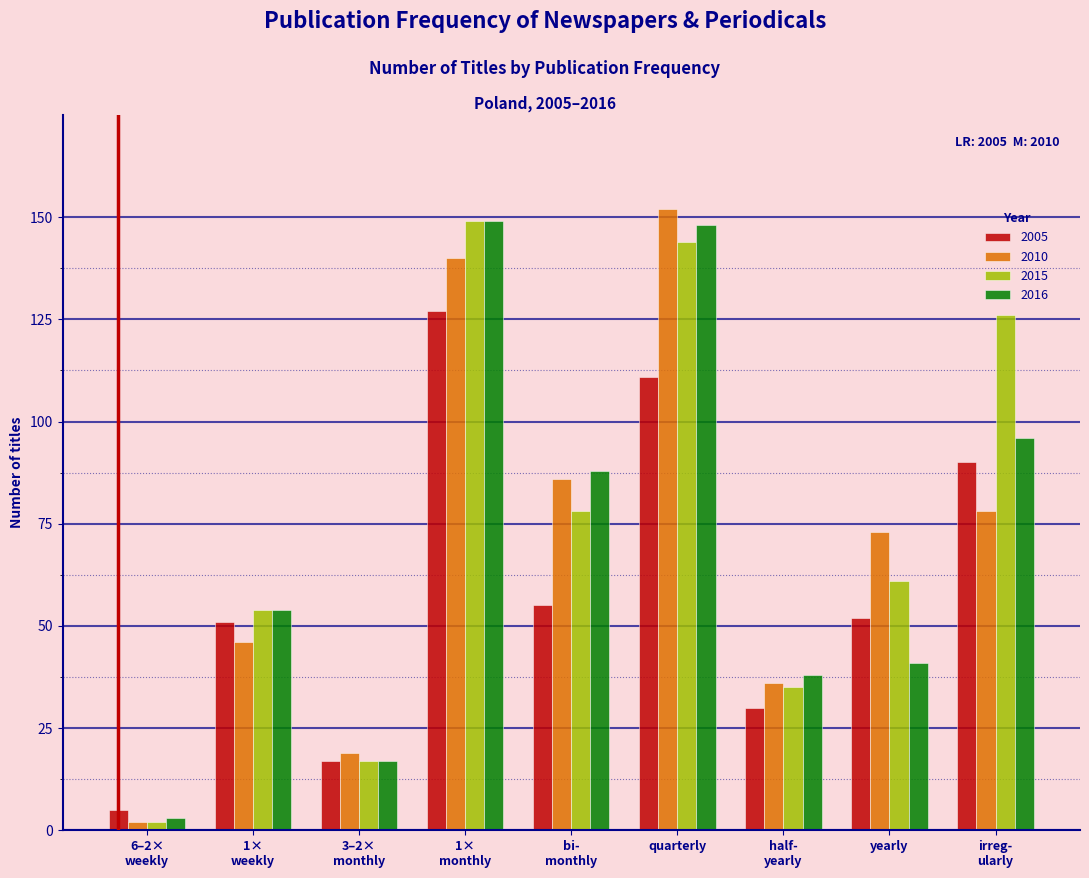

What is the maximum value for 2015?

149